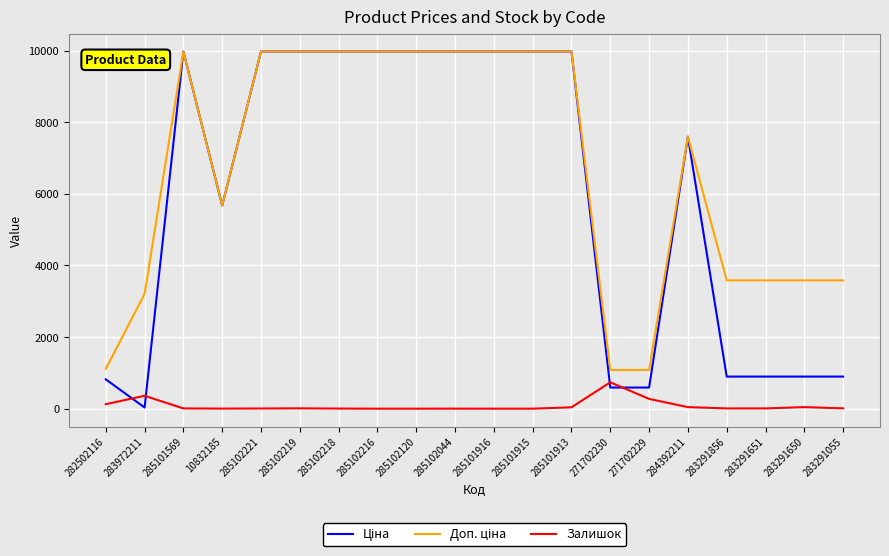

True or false: Залишок has a value of 43.0 at 284392211.

True